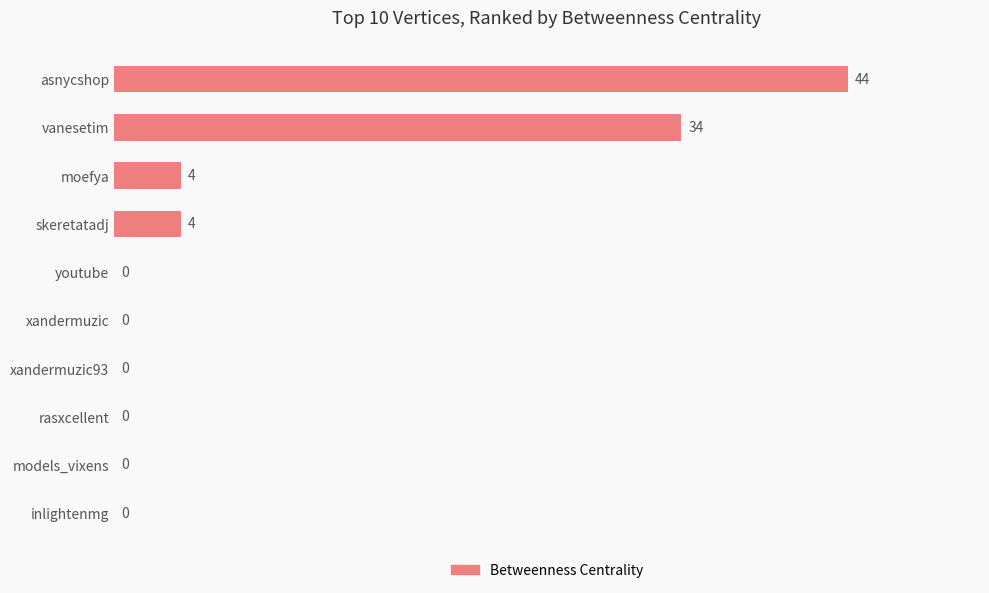

How many values exceed 0?

4